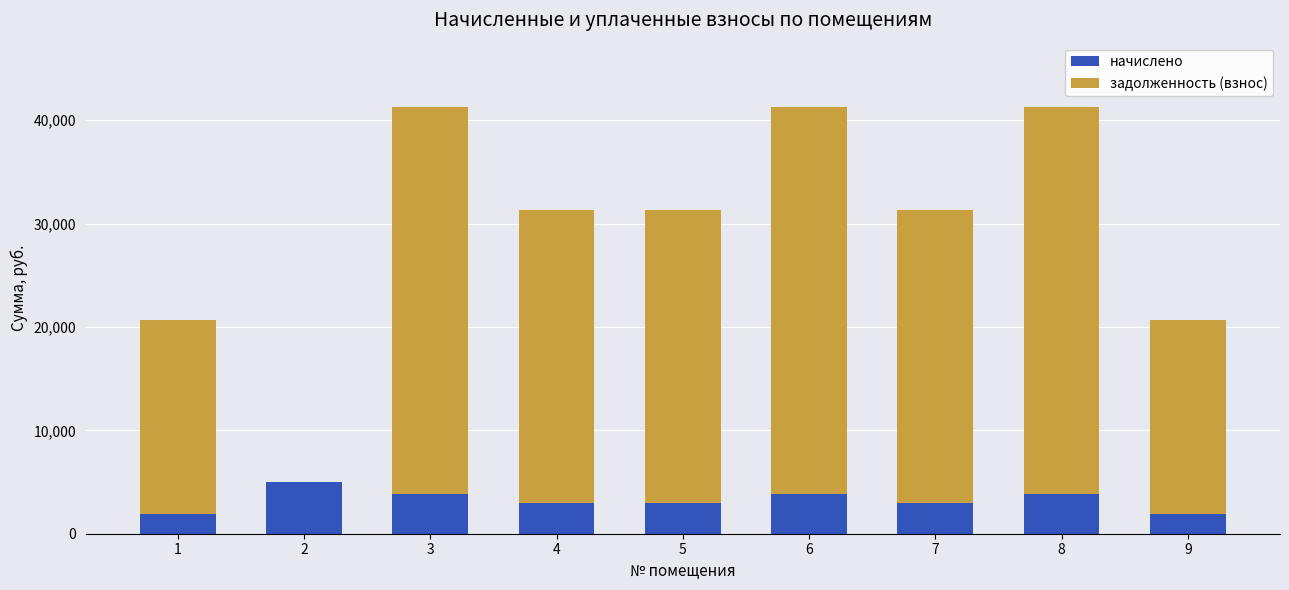

What is the total value across all series at 7?

31360.1